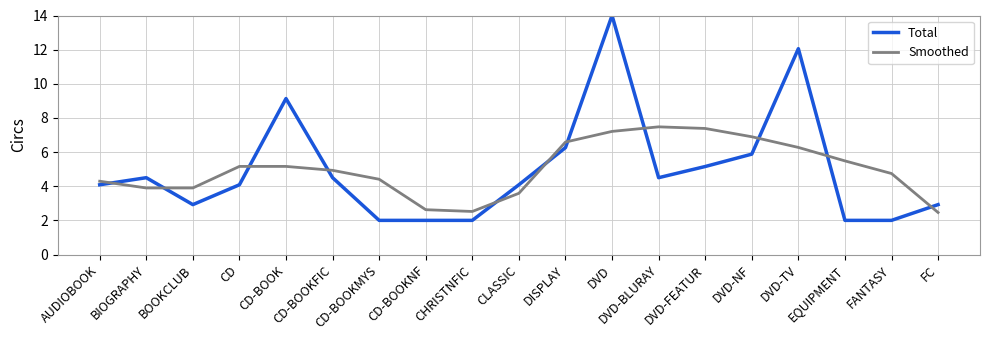

Which series has the largest range (max minus min)?

Total